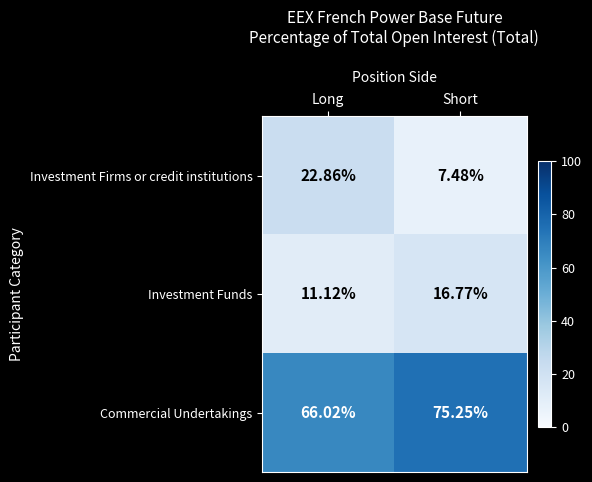

Where is Investment Funds nearest to the value 13?

Long